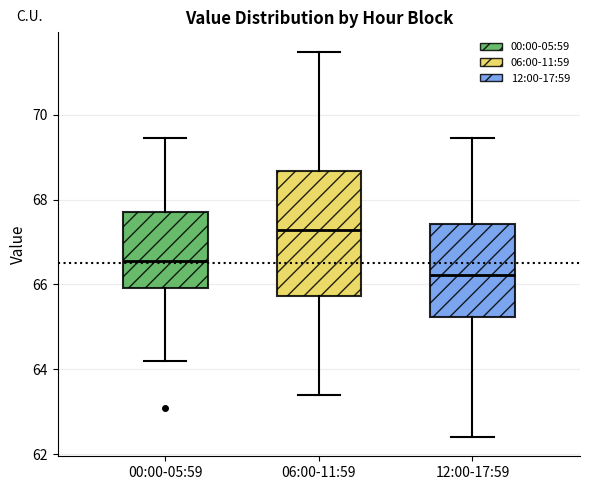

Reading left to right, transcribe this box plot: for each box, give where its median line is, the range the box spans, and where its two whiskers end, as read against the y-axis. The values are not printed on the chart, so give them approximately, as read against the axis.

00:00-05:59: median 66.6, box 66.0 to 67.8, whiskers 64.2 to 69.4
06:00-11:59: median 67.2, box 65.8 to 68.6, whiskers 63.4 to 71.4
12:00-17:59: median 66.2, box 65.2 to 67.4, whiskers 62.4 to 69.4